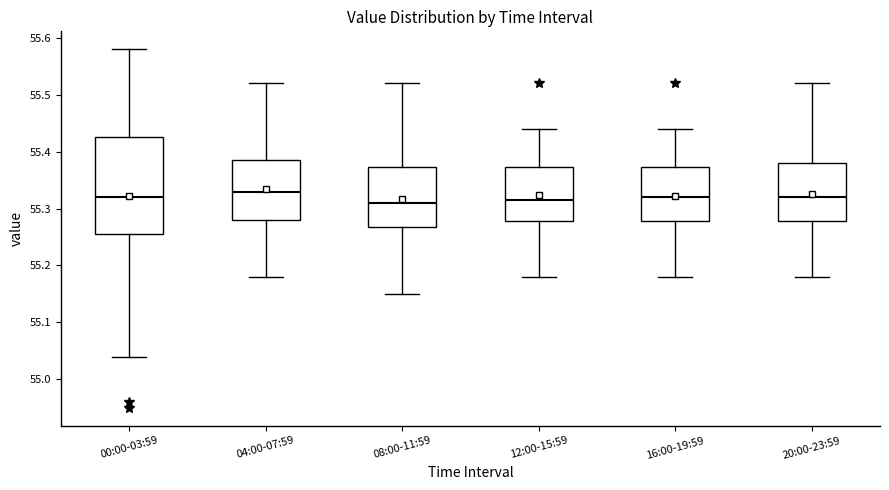

Comparing the boxes themselves (not the whiskers), which one is the tallest?

00:00-03:59